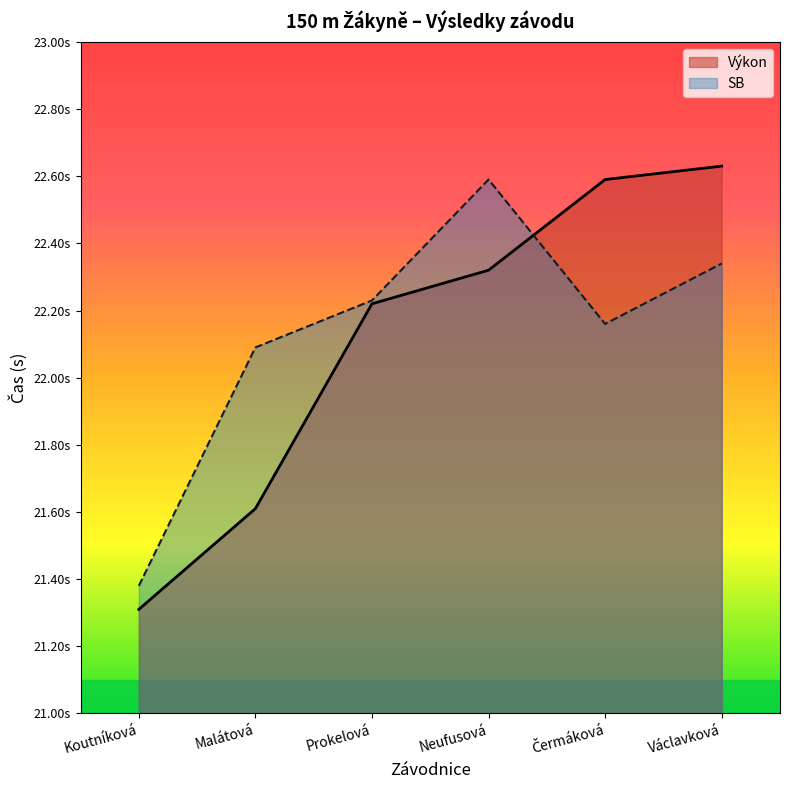

At which label does Výkon reach its peak?

Václavková